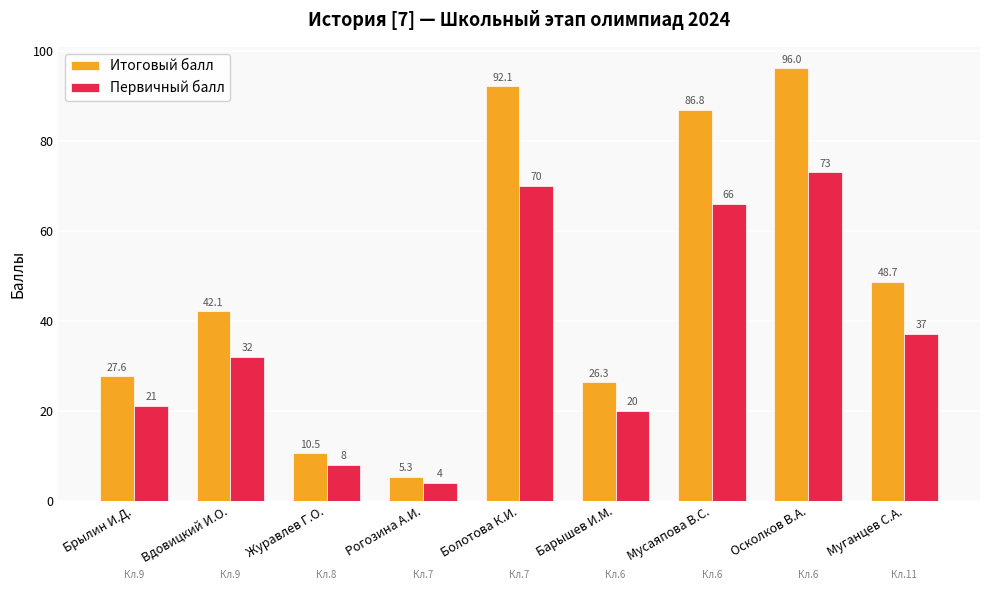

Which category has the highest value in the Первичный балл series?

Осколков В.А.